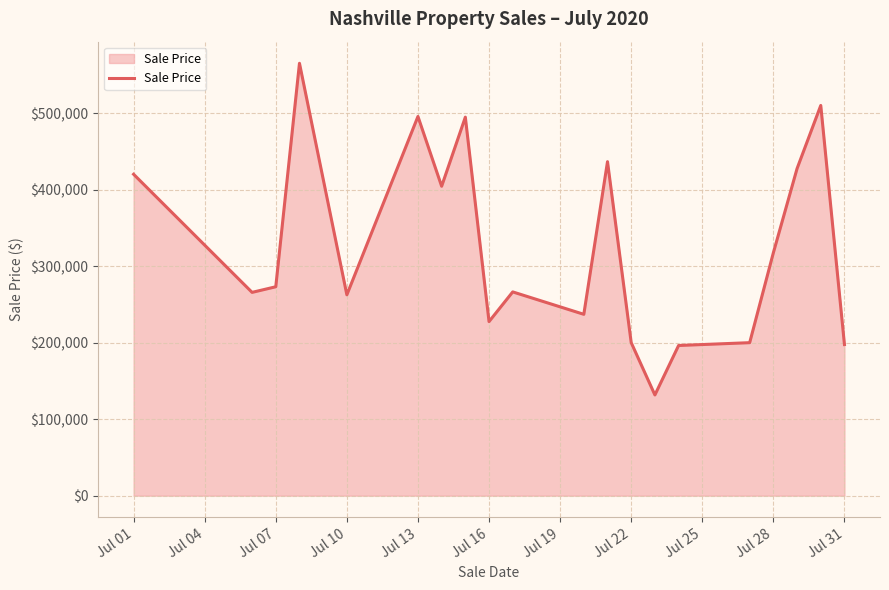

What is the difference between the maximum and minimum values?

433375.0